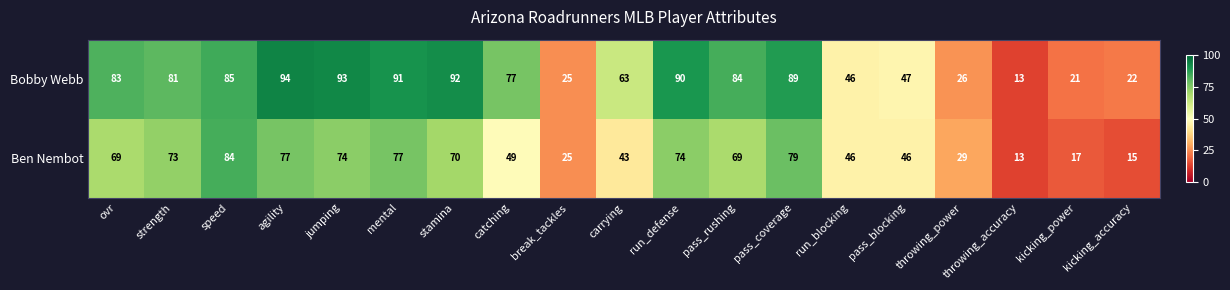

What is the difference between the maximum and minimum values in the Ben Nembot series?

71